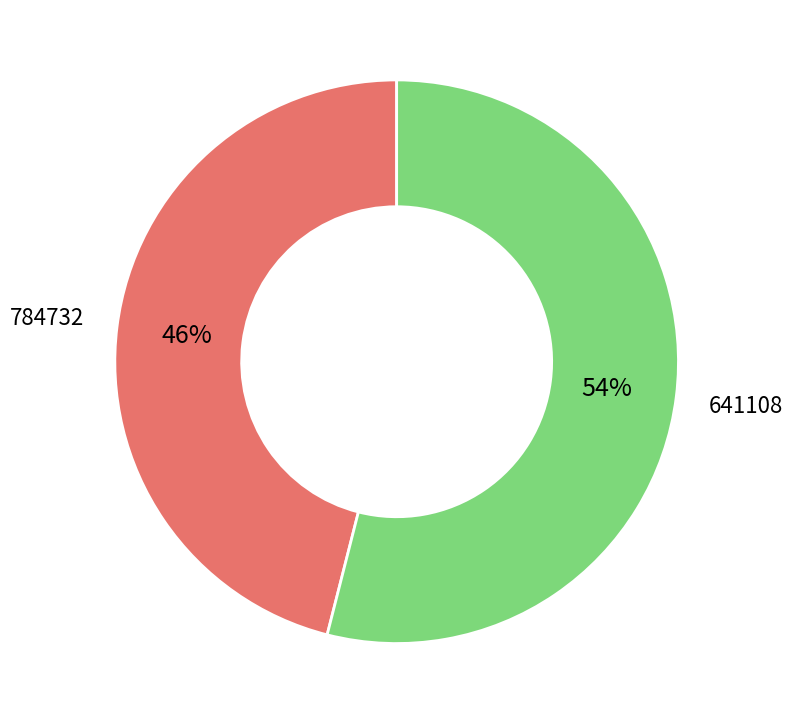

To the nearest percent, what is the average slice percentage?

50%